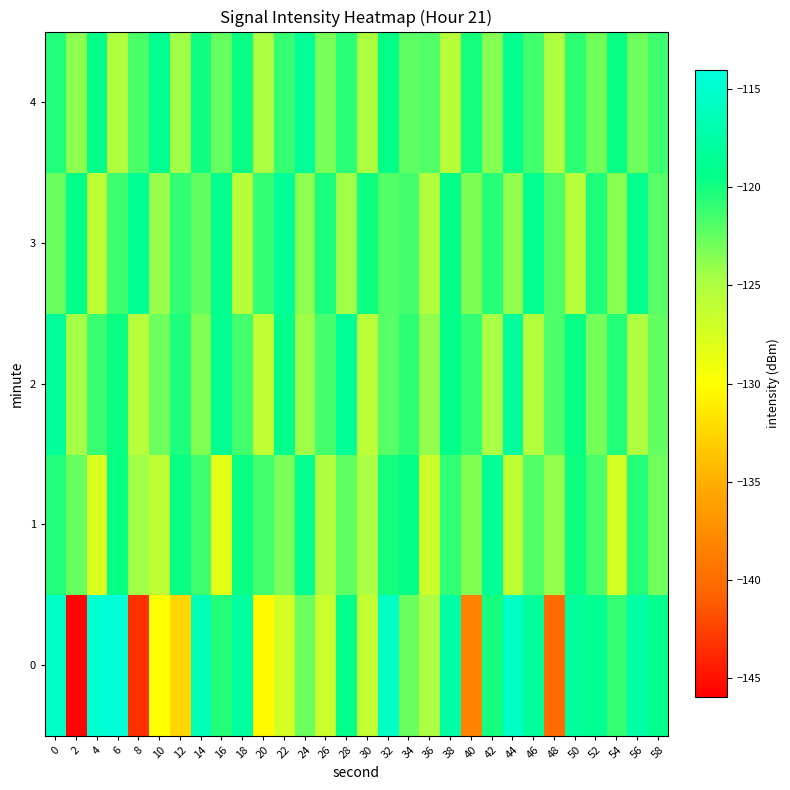

Reading right to left, extract all data points from this chart.

0: 58=-119.2	56=-117.5	54=-121.1	52=-118.9	50=-118.2	48=-140.2	46=-118.2	44=-115.5	42=-120.0	40=-138.4	38=-117.5	36=-124.9	34=-122.7	32=-115.5	30=-126.1	28=-119.2	26=-126.6	24=-122.7	22=-127.4	20=-130.3	18=-117.8	16=-120.5	14=-116.5	12=-132.6	10=-129.9	8=-143.4	6=-114.4	4=-114.8	2=-145.7	0=-115.5
1: 58=-122.9	56=-120.5	54=-127.3	52=-121.7	50=-119.8	48=-124.1	46=-122.0	44=-125.9	42=-118.6	40=-123.4	38=-121.0	36=-126.7	34=-119.5	32=-120.1	30=-124.8	28=-122.3	26=-125.1	24=-118.9	22=-123.2	20=-121.5	18=-119.7	16=-128.2	14=-121.3	12=-119.7	10=-126.0	8=-124.5	6=-119.5	4=-127.6	2=-122.6	0=-120.4
2: 58=-122.4	56=-124.9	54=-120.4	52=-123.1	50=-119.6	48=-121.8	46=-125.3	44=-118.2	42=-124.7	40=-121.0	38=-119.3	36=-123.9	34=-120.8	32=-122.1	30=-125.7	28=-118.5	26=-121.6	24=-124.3	22=-119.2	20=-126.1	18=-121.4	16=-118.9	14=-123.5	12=-120.3	10=-122.8	8=-125.4	6=-119.7	4=-121.2	2=-124.6	0=-118.3
3: 58=-122.1	56=-119.2	54=-123.7	52=-120.3	50=-125.4	48=-121.8	46=-119.0	44=-124.0	42=-120.6	40=-123.3	38=-119.5	36=-125.1	34=-121.5	32=-122.0	30=-119.8	28=-124.5	26=-120.2	24=-123.8	22=-118.3	20=-121.0	18=-125.6	16=-119.1	14=-122.5	12=-120.9	10=-124.2	8=-118.6	6=-121.3	4=-125.8	2=-119.4	0=-122.7
4: 58=-121.3	56=-122.8	54=-119.6	52=-123.0	50=-120.8	48=-125.0	46=-121.4	44=-119.0	42=-123.6	40=-120.1	38=-125.5	36=-121.9	34=-122.3	32=-119.4	30=-124.9	28=-120.7	26=-123.2	24=-118.5	22=-121.1	20=-124.8	18=-119.7	16=-122.6	14=-120.0	12=-124.4	10=-118.8	8=-121.7	6=-125.2	4=-119.3	2=-123.8	0=-120.5